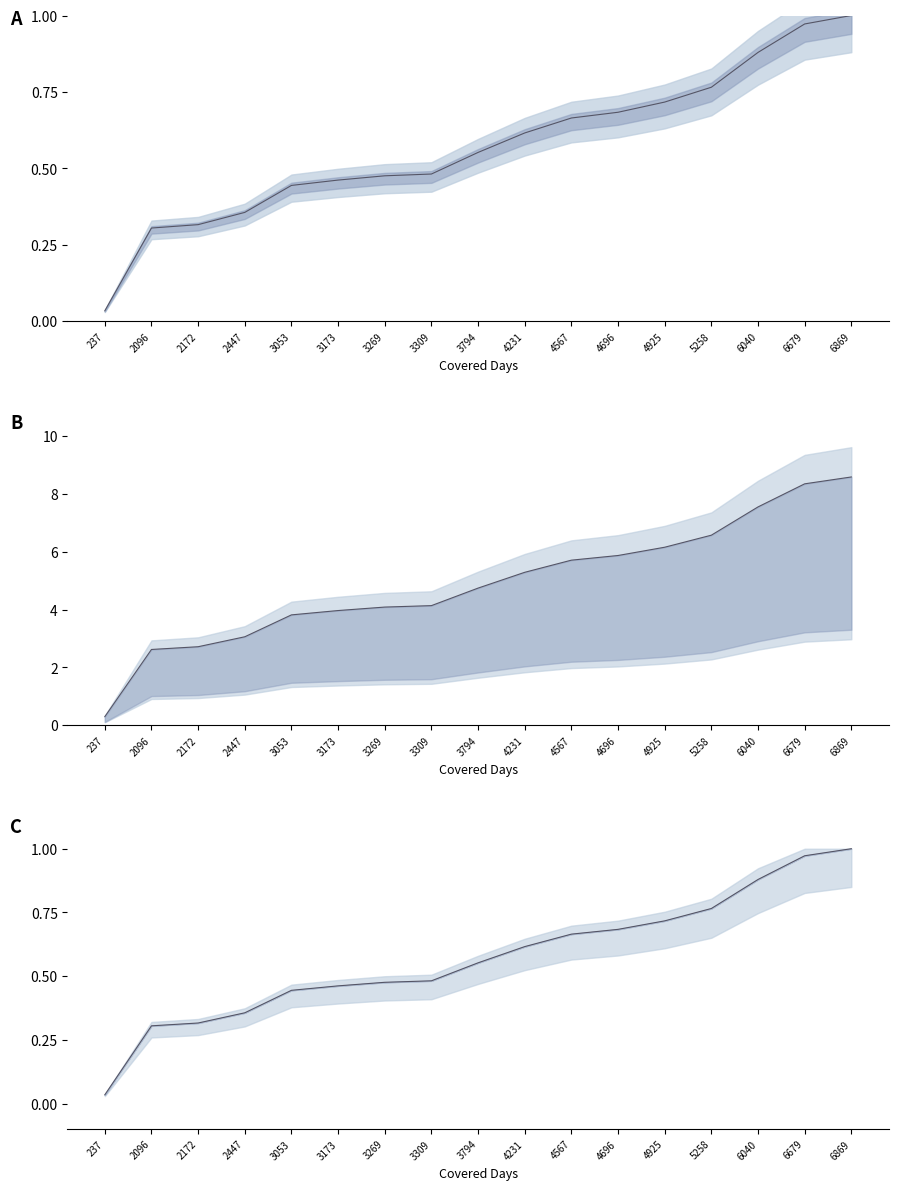

Reading right to left, what are all the values shown in this chart?

Covered Days Per QM line: 1.0	1.0	0.9	0.8	0.7	0.7	0.7	0.6	0.6	0.5	0.5	0.5	0.4	0.4	0.3	0.3	0.0
Estimated Lump Sum (k): 8.6	8.3	7.5	6.6	6.2	5.9	5.7	5.3	4.7	4.1	4.1	4.0	3.8	3.1	2.7	2.6	0.3
Lump Sum (norm): 1.0	1.0	0.9	0.8	0.7	0.7	0.7	0.6	0.6	0.5	0.5	0.5	0.4	0.4	0.3	0.3	0.0